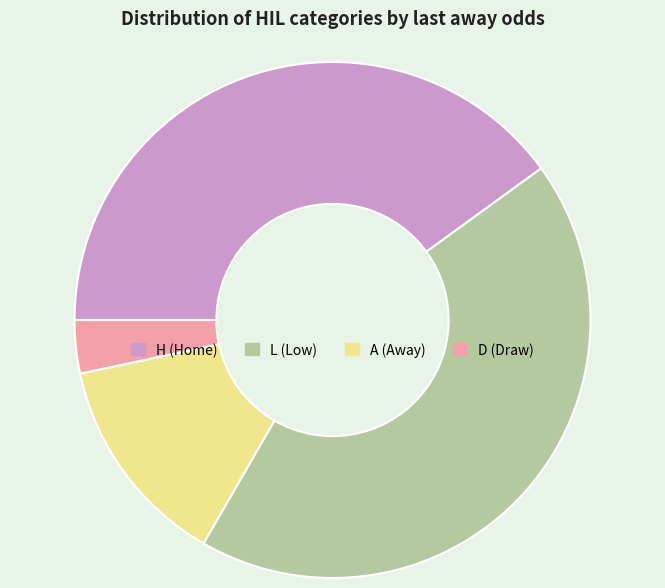

What is the largest slice in the pie chart?

L